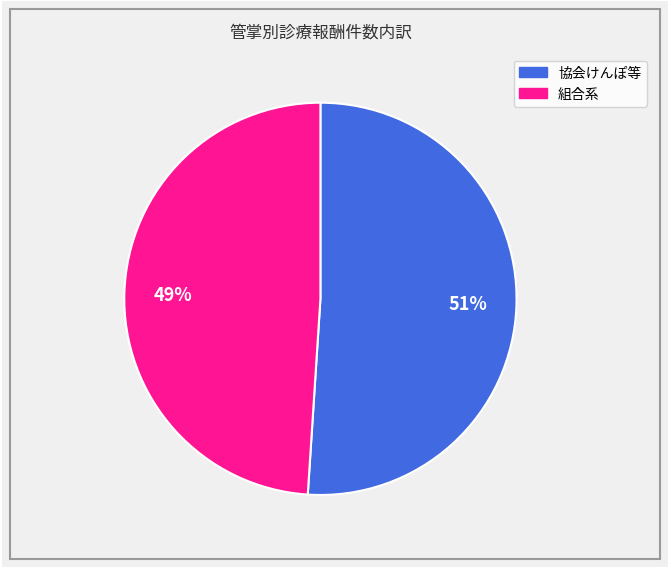

To the nearest percent, what is the difference between the largest and smallest slice percentages?

2%